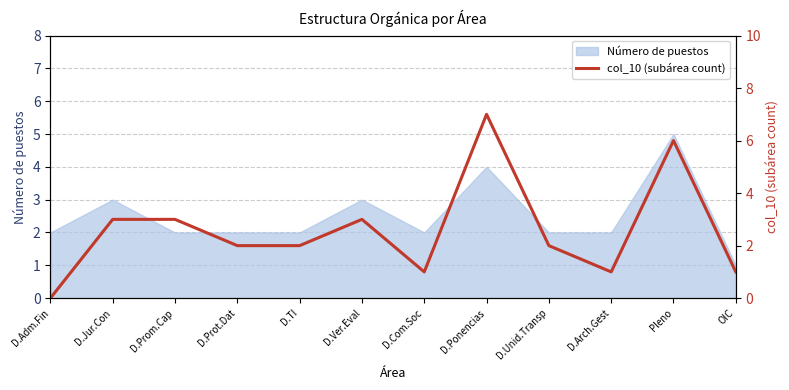

True or false: Número de puestos has a value of 2 at D.Prot.Dat.

True